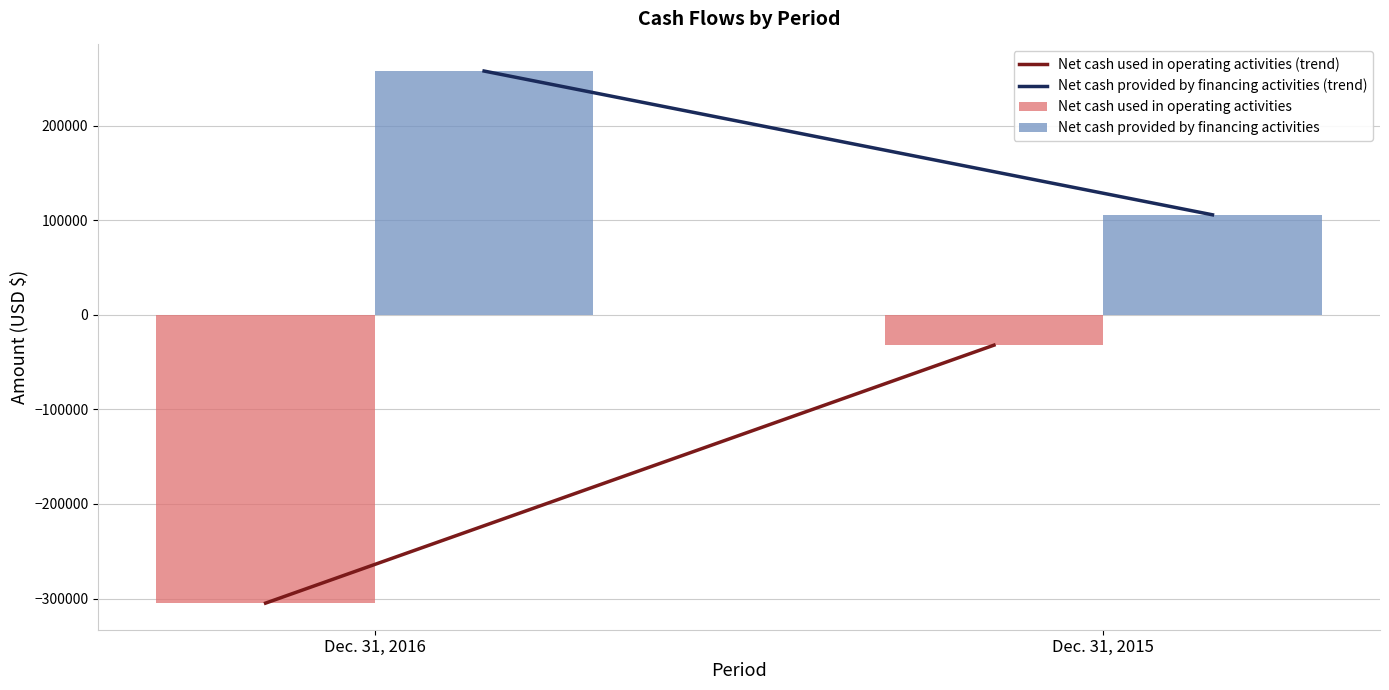

What is the difference between the Net cash provided by financing activities values at Dec. 31, 2015 and Dec. 31, 2016?

152001